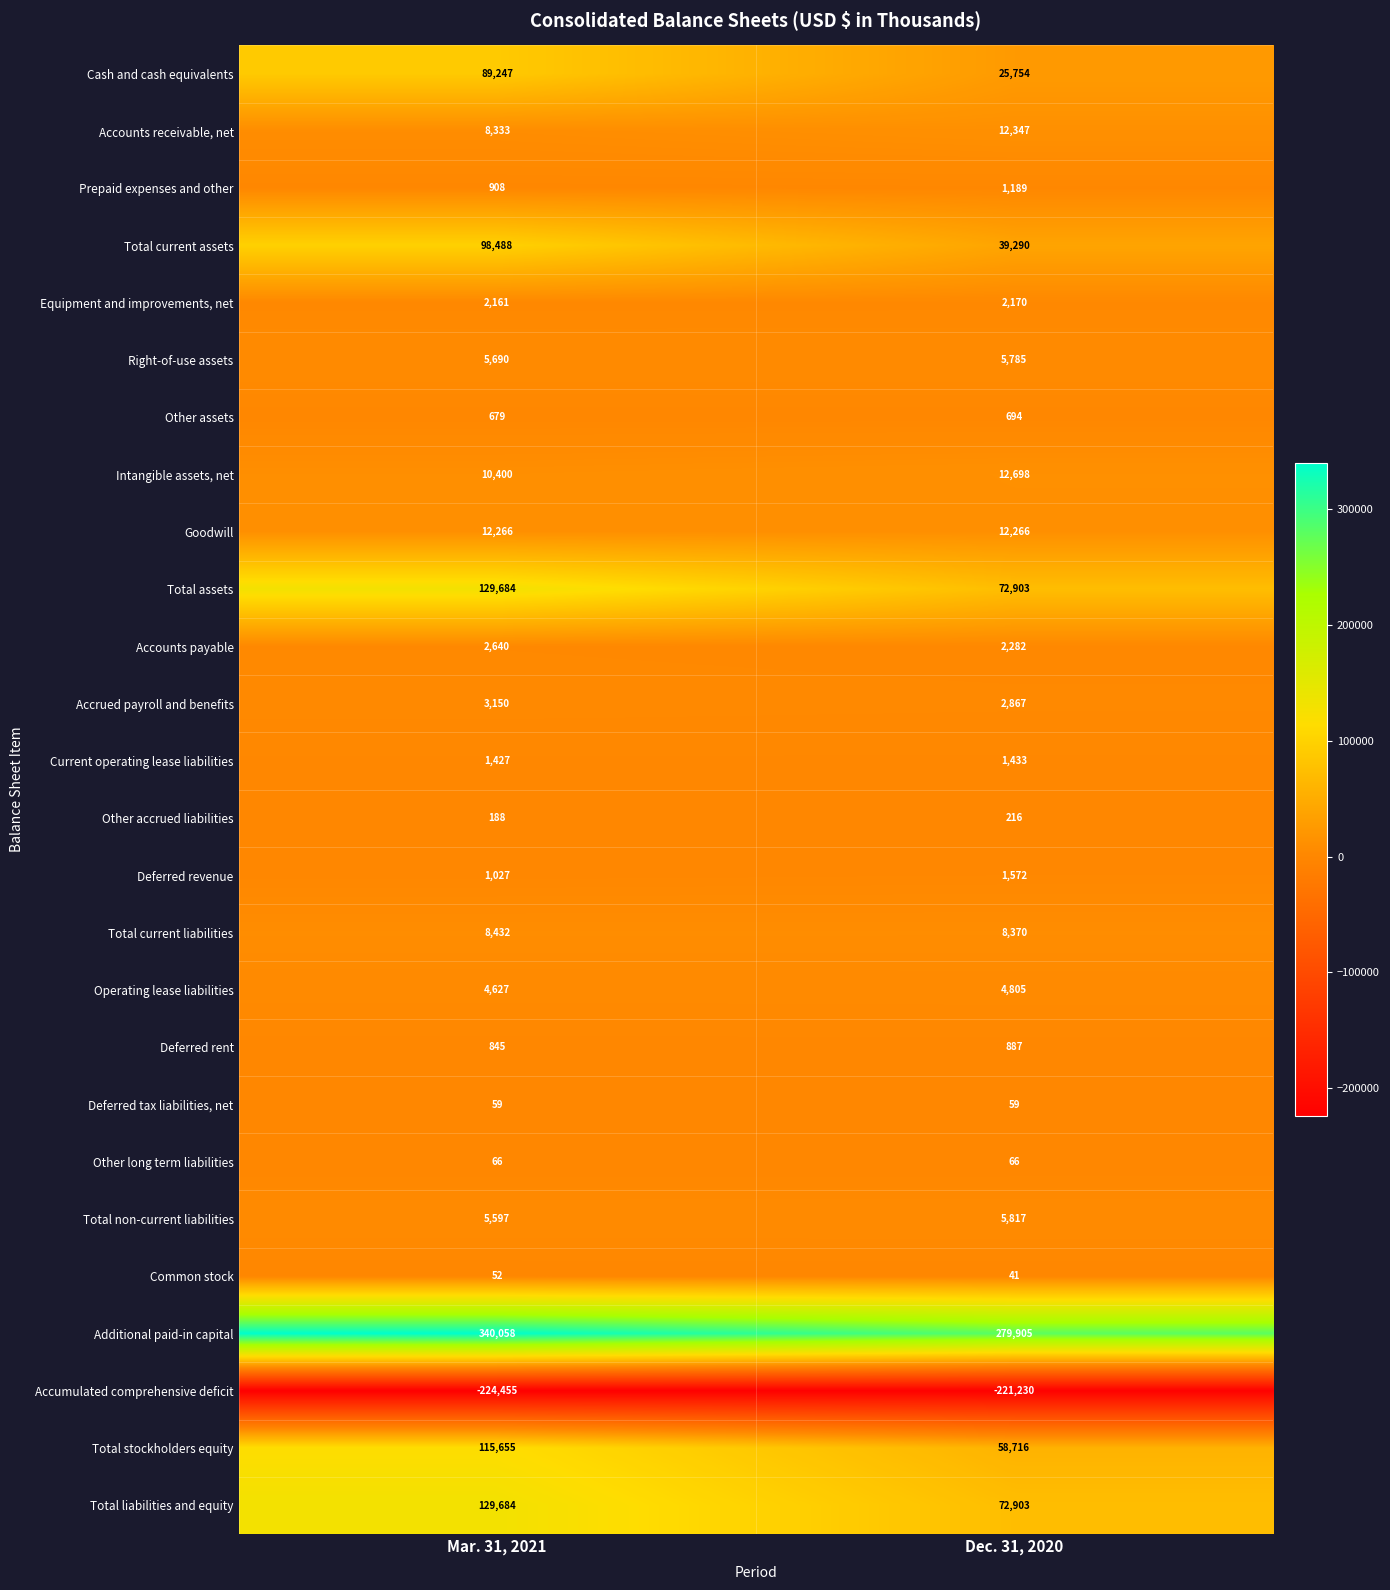

Which label corresponds to the largest value in the chart?

Mar. 31, 2021